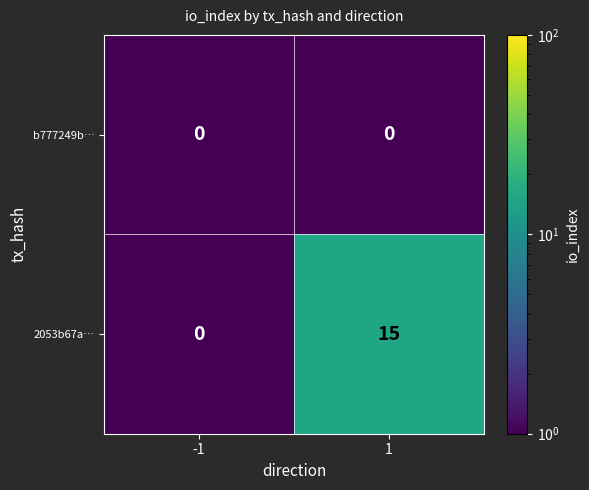

At 1, list the series in order from largest to smallest.

2053b67a…, b777249b…